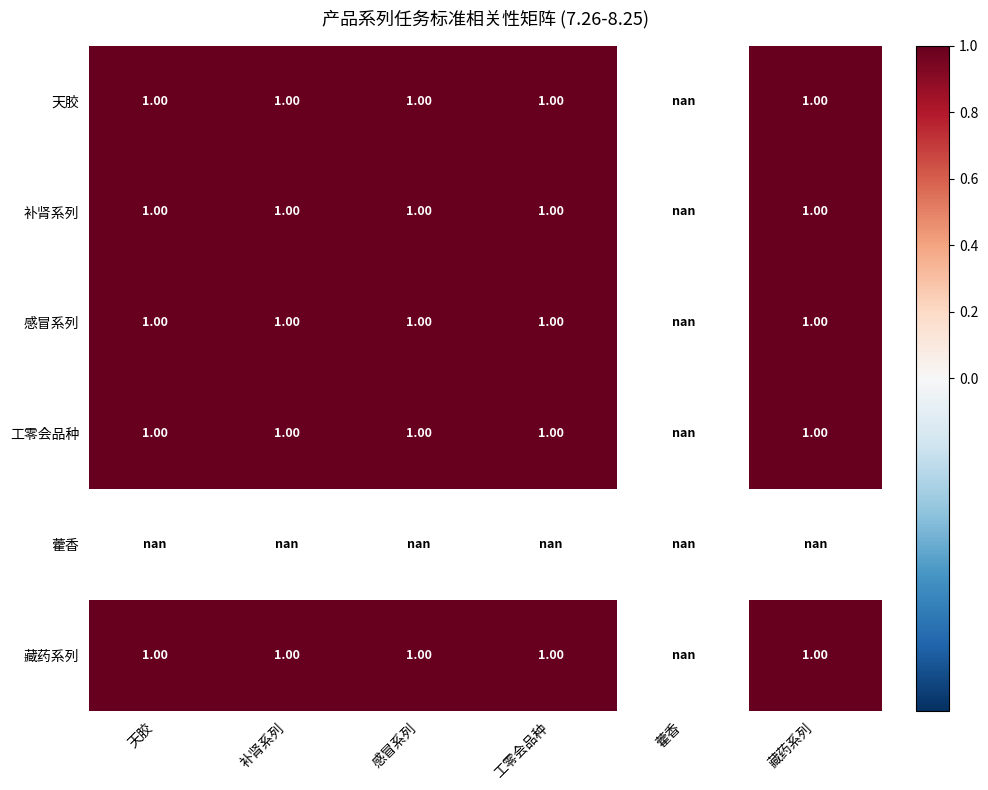

What is the sum of the 感冒系列 values at 藏药系列 and 工零会品种?

2.0